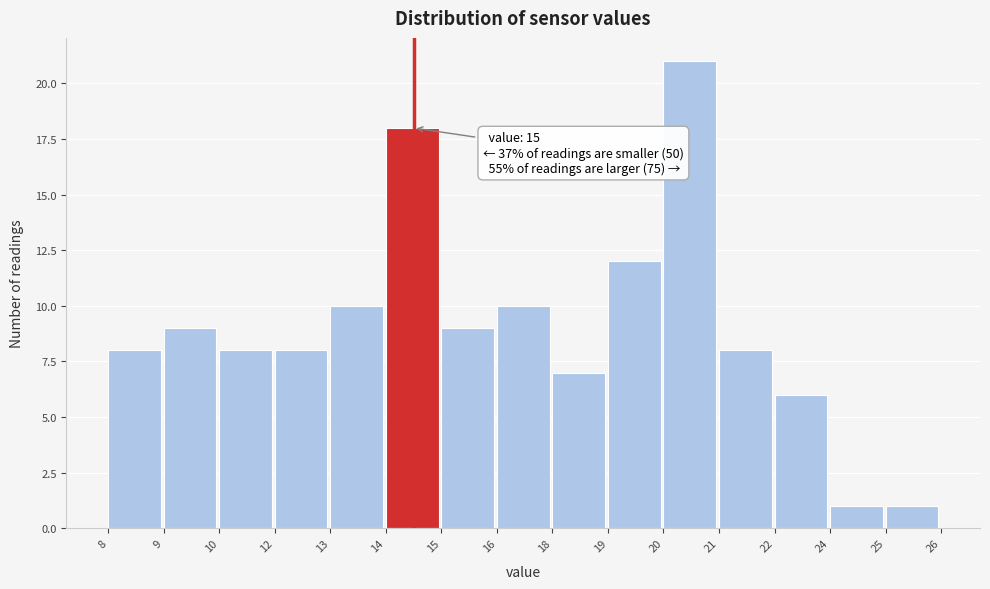

Reading left to right, what are all the values shown in this chart?

8=8	9=9	10=8	12=8	13=10	14=18	15=9	16=10	18=7	19=12	20=21	21=8	22=6	24=1	25=1